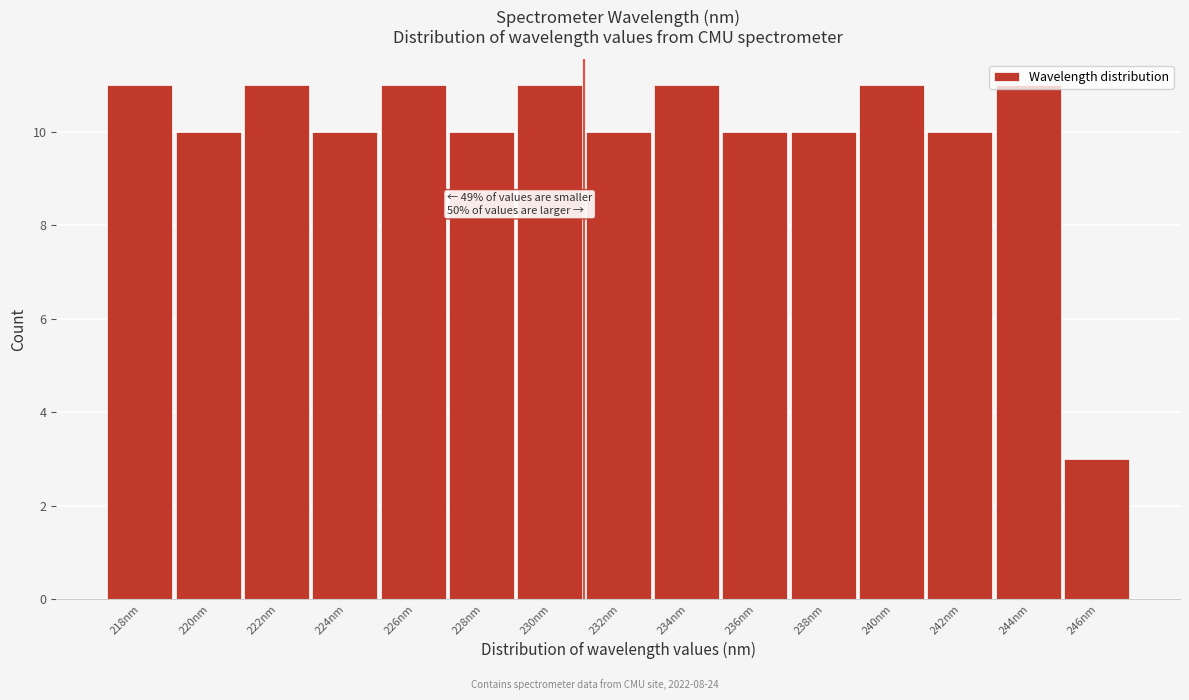

What is the label of the 13th bar from the left?

242nm